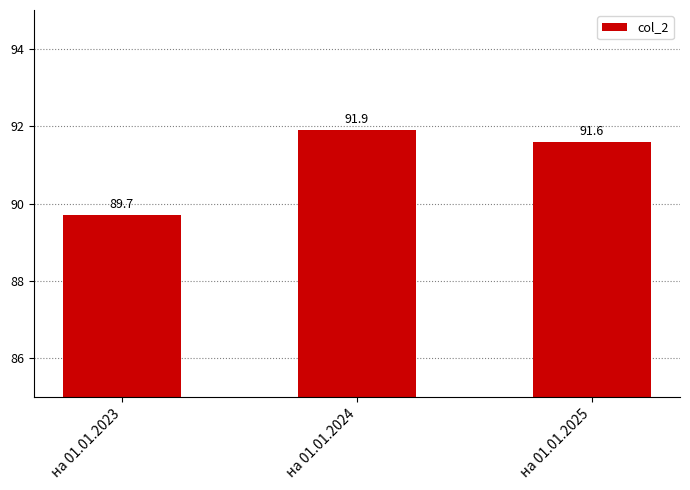

How many values are between 89 and 91?

1